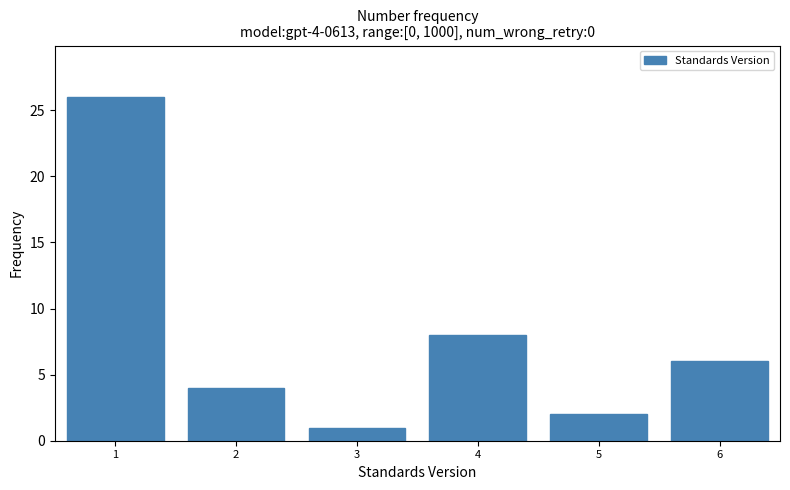

Reading left to right, list all the values displayed in this chart.

1=26	2=4	3=1	4=8	5=2	6=6